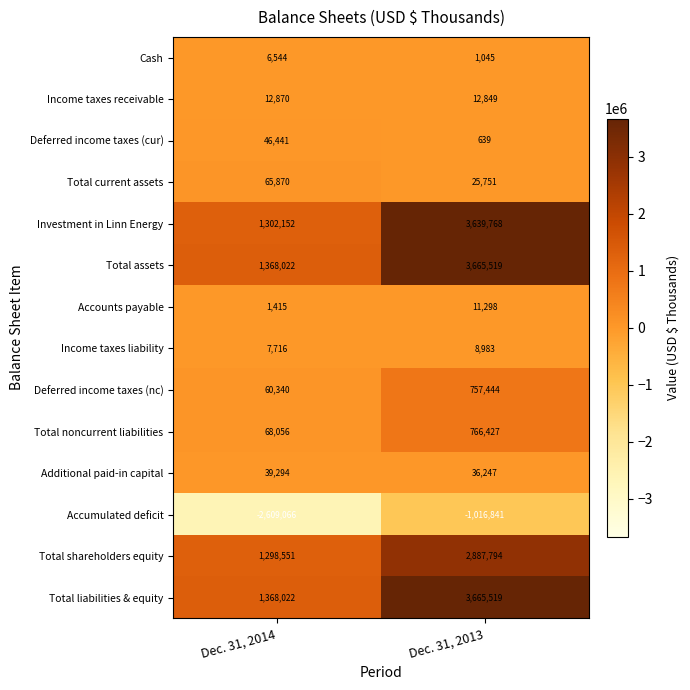

True or false: Deferred income taxes (nc) has a value of 1003407 at Dec. 31, 2013.

False